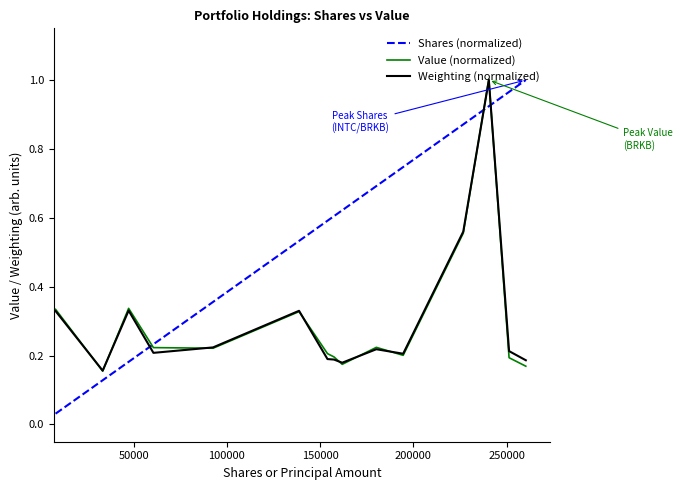

Which series has the largest total across all categories?

Shares (normalized)